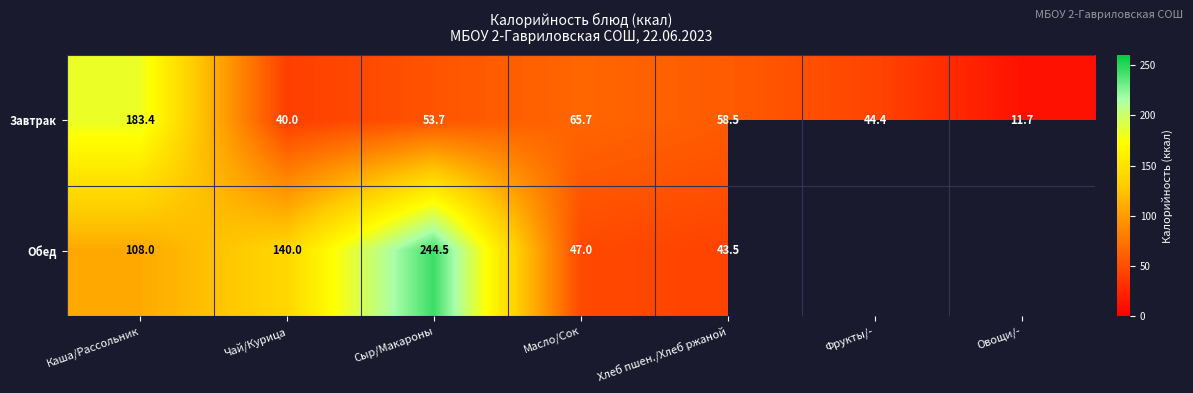

The Завтрак series shows 58.5 at Хлеб пшен./Хлеб ржаной. True or false?

True